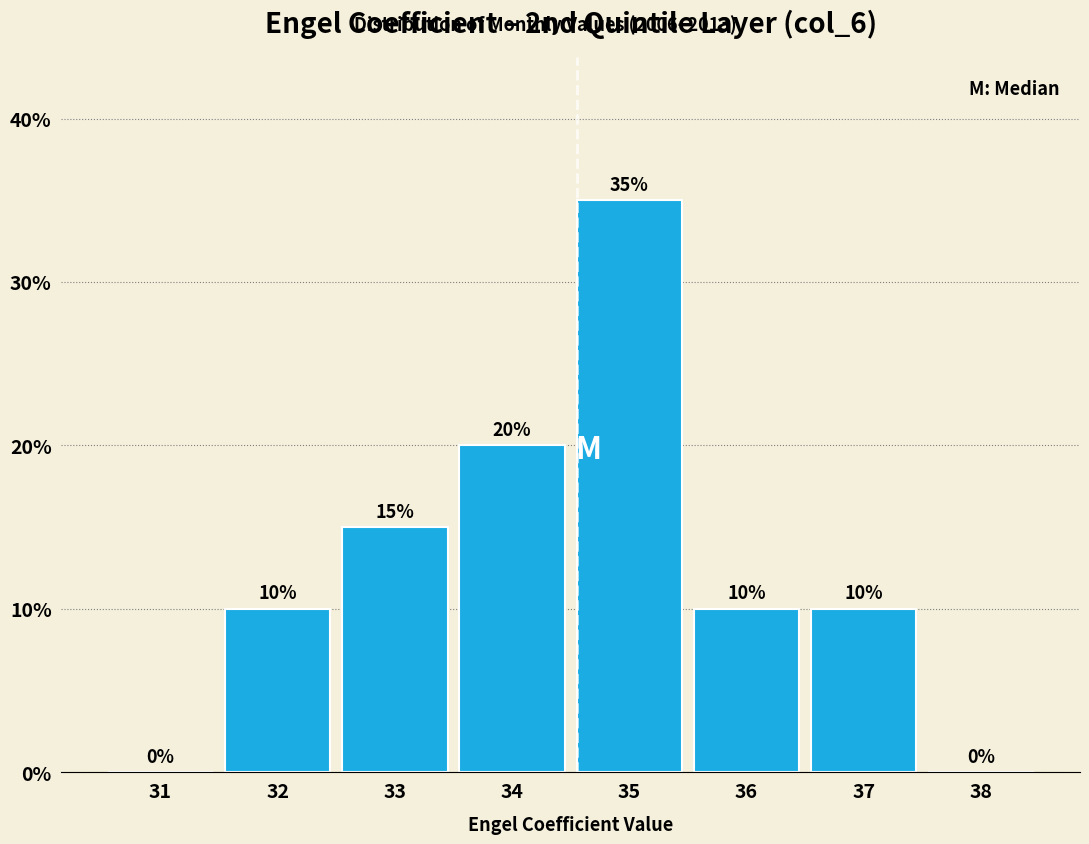

Reading left to right, transcribe all the data shown in this chart.

31=0	32=10	33=15	34=20	35=35	36=10	37=10	38=0